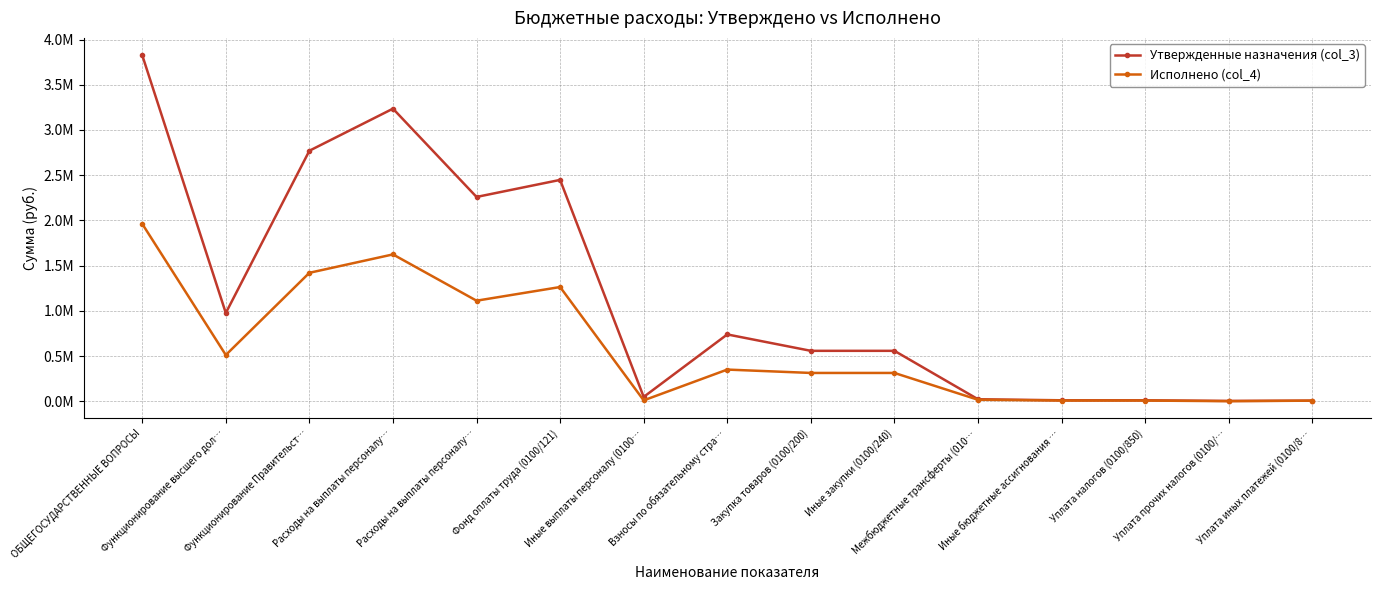

Is this an area chart (filled region under the line)?

No